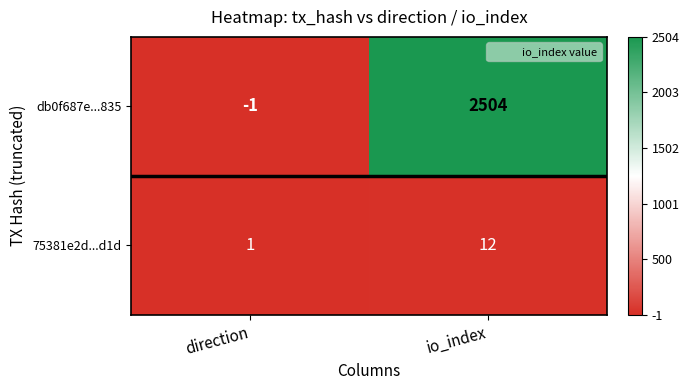

At which label does db0f687e...835 reach its peak?

io_index